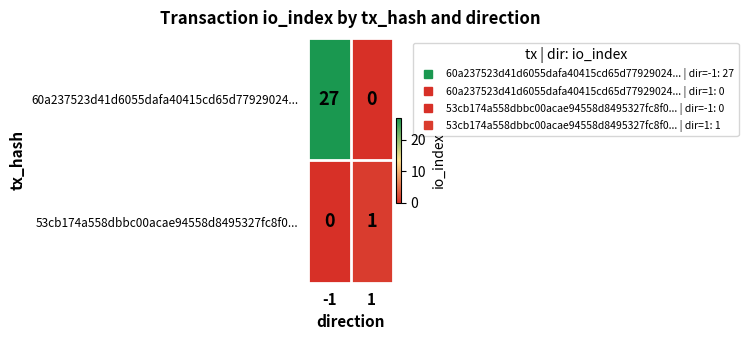

What is the greatest value displayed?

27